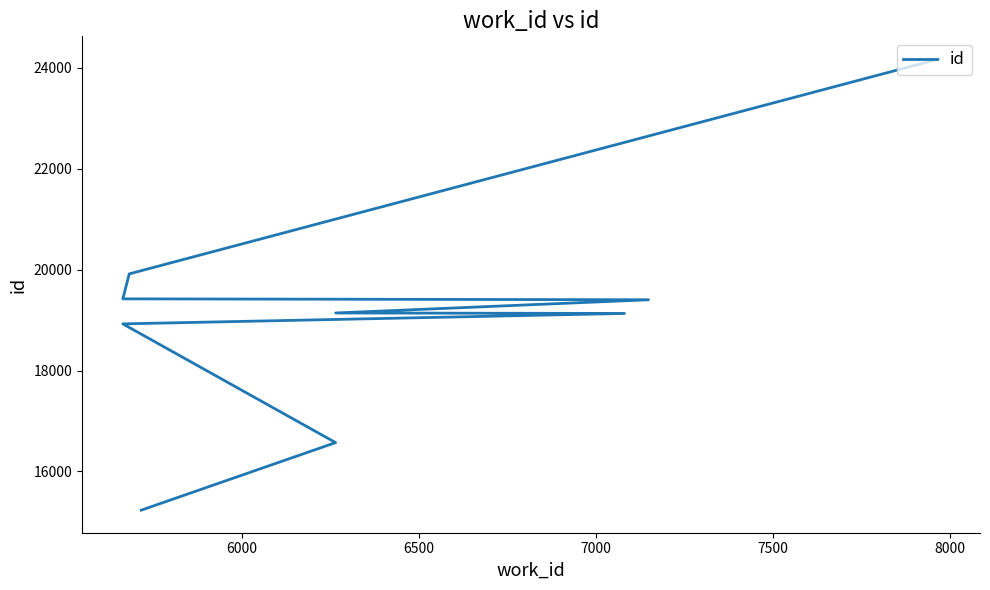

Count the number of values greater than 19402.

4